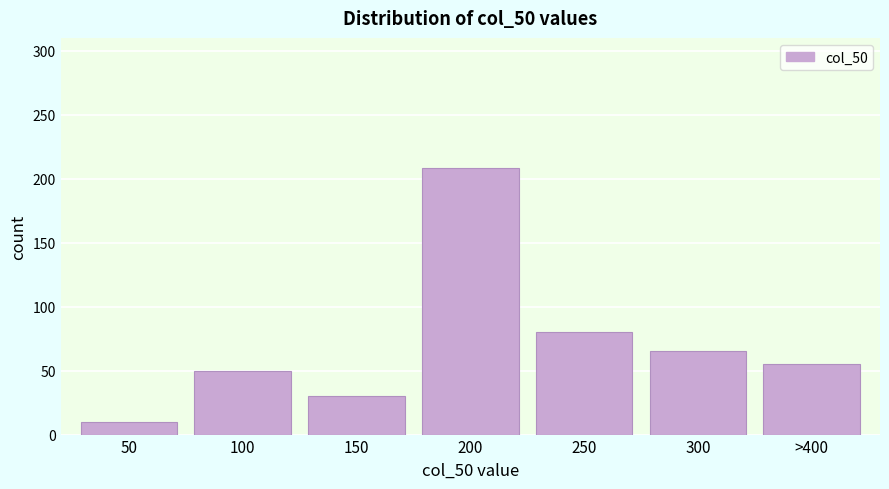

Reading right to left, list all the values displayed in this chart.

55	65	80	208	30	50	10